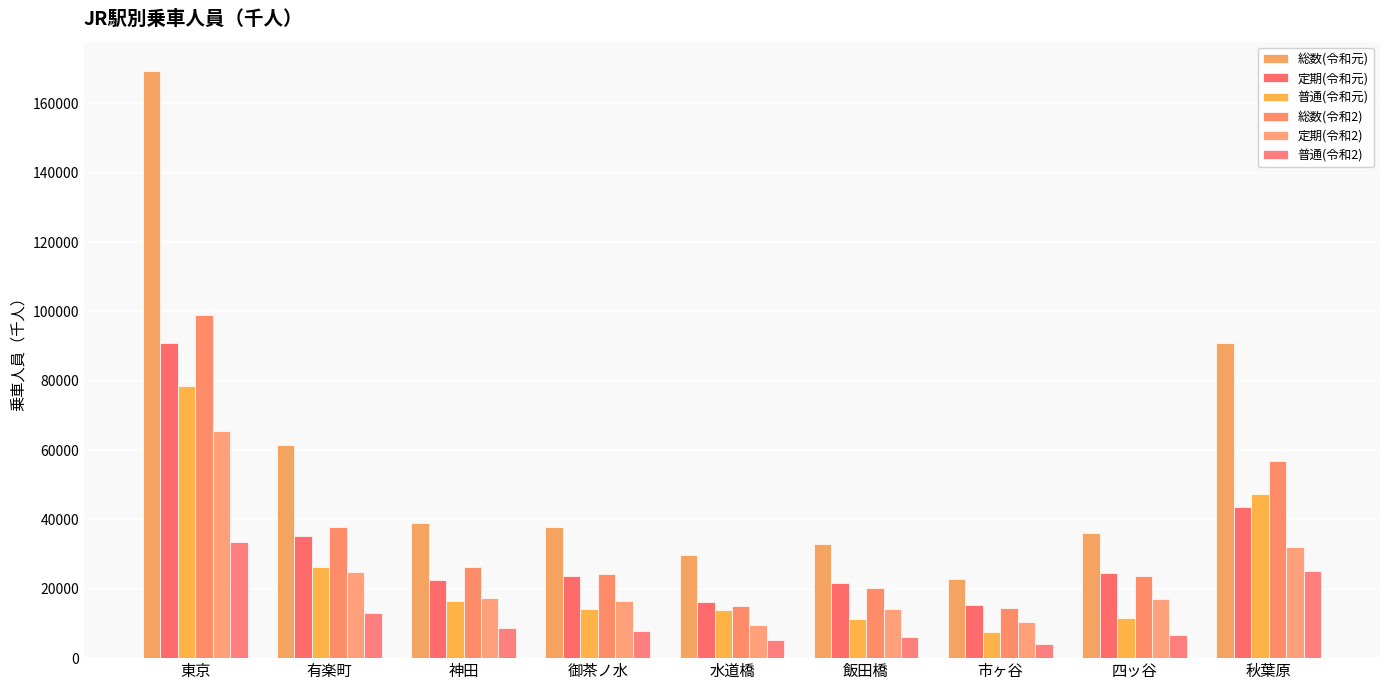

What is the lowest value of the 総数(令和元) series?

22947